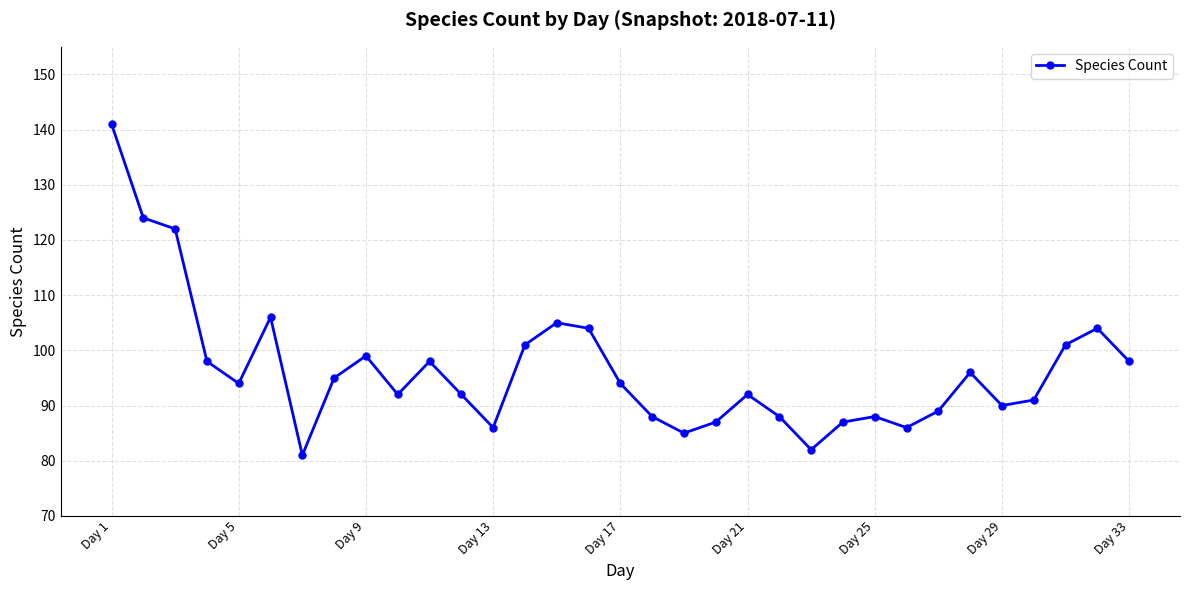

What is the value of the 11th point from the left?

98